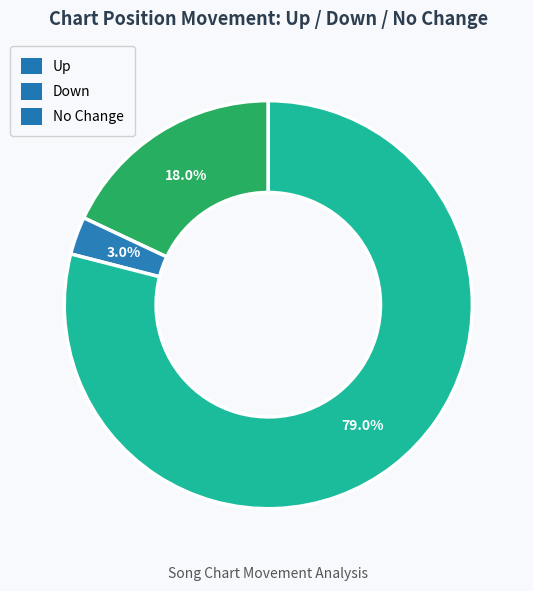

Which slice is the largest?

No Change